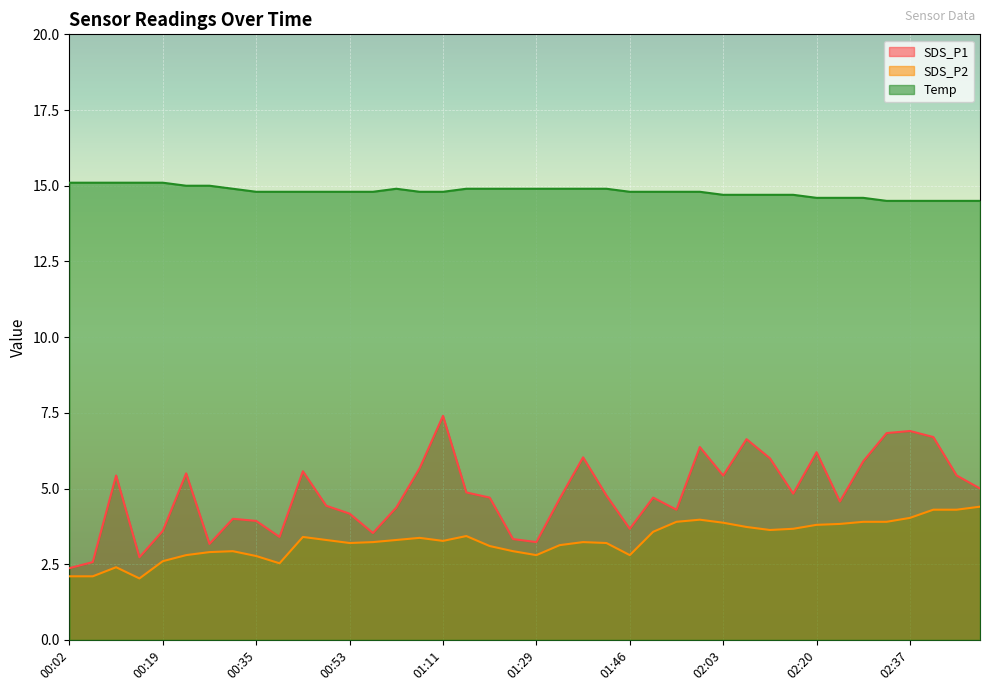

True or false: SDS_P2 and SDS_P1 cross at least once.

False